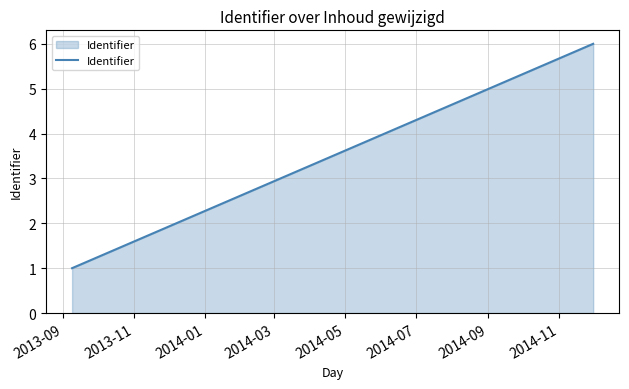

What is the maximum value shown in the chart?

6